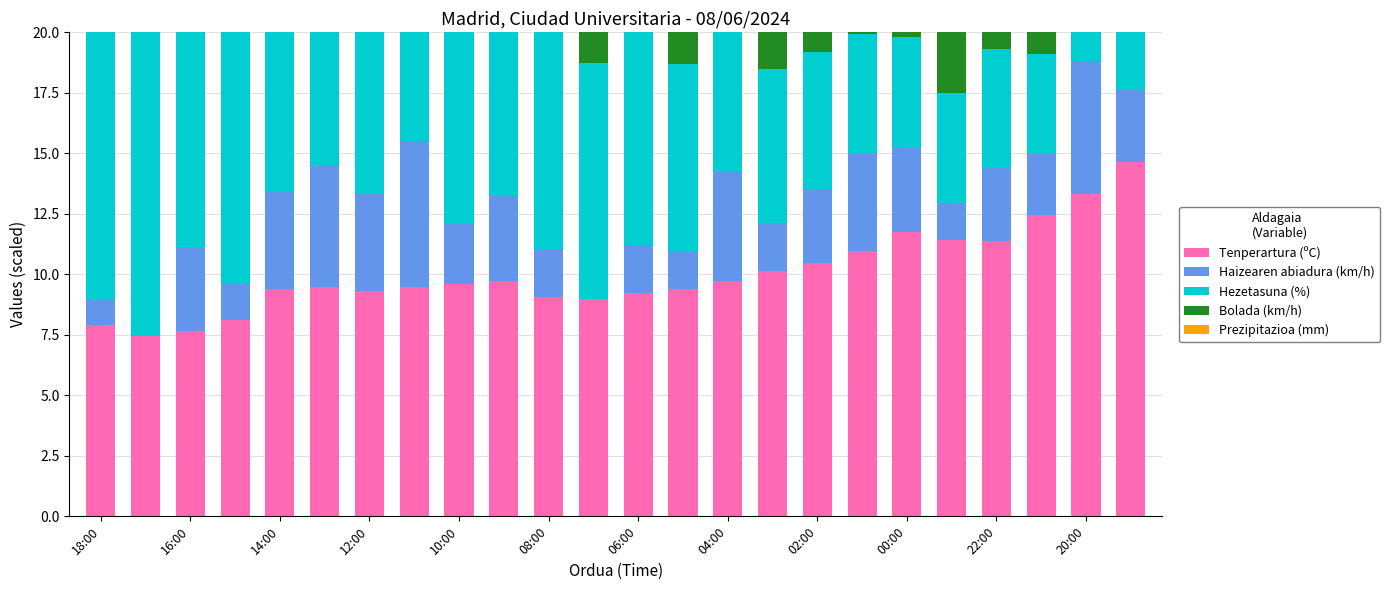

What is the highest value of the Bolada (km/h) series?

12.9